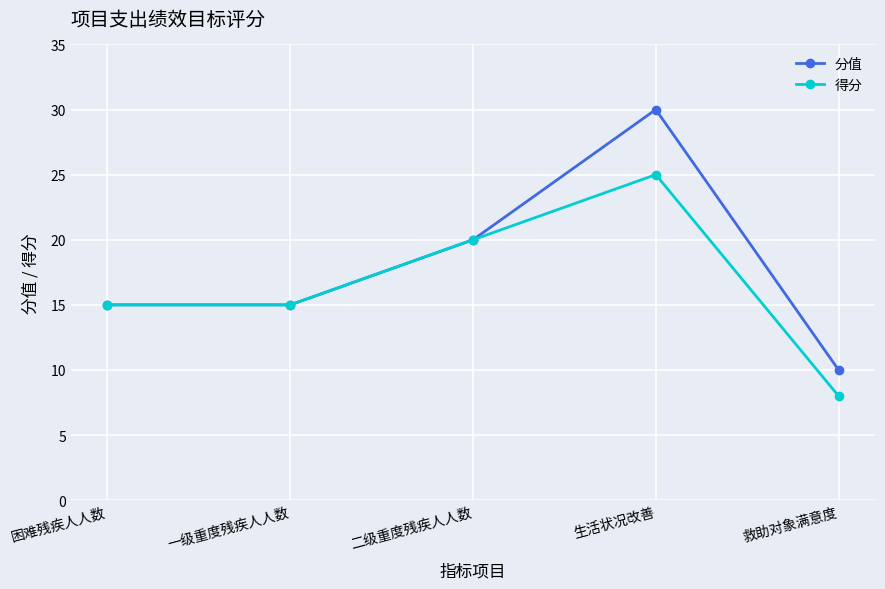

Count the number of categories in the chart.

5